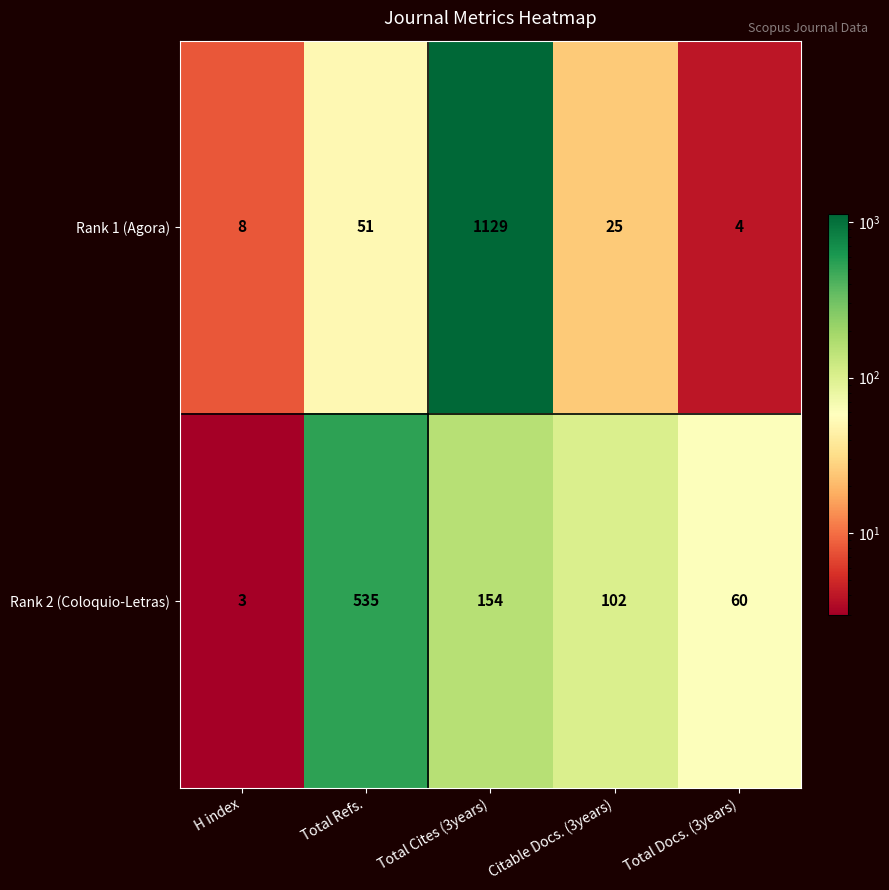

Rank the series by their maximum value, from highest to lowest.

Rank 1 (Agora), Rank 2 (Coloquio-Letras)